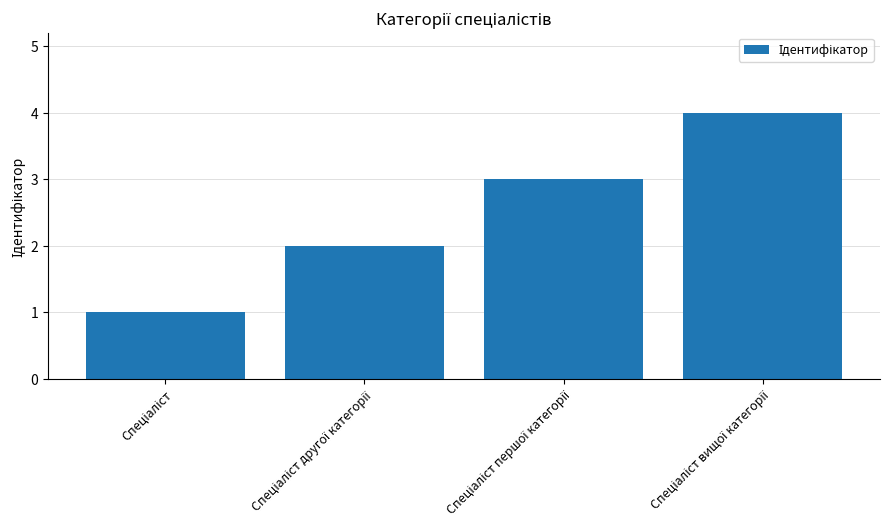

What is the difference between the maximum and minimum values?

3